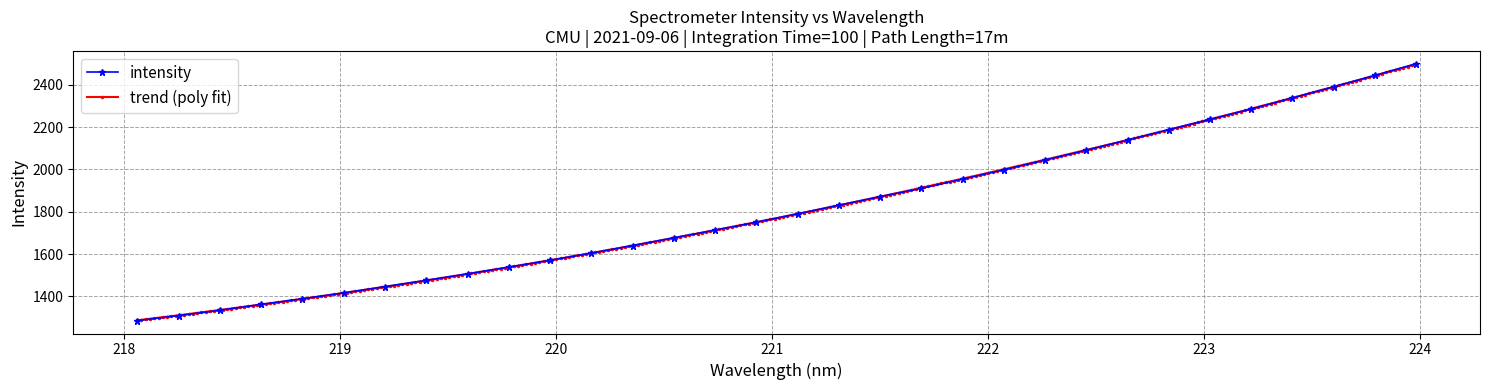

How many categories are shown in the chart?

32